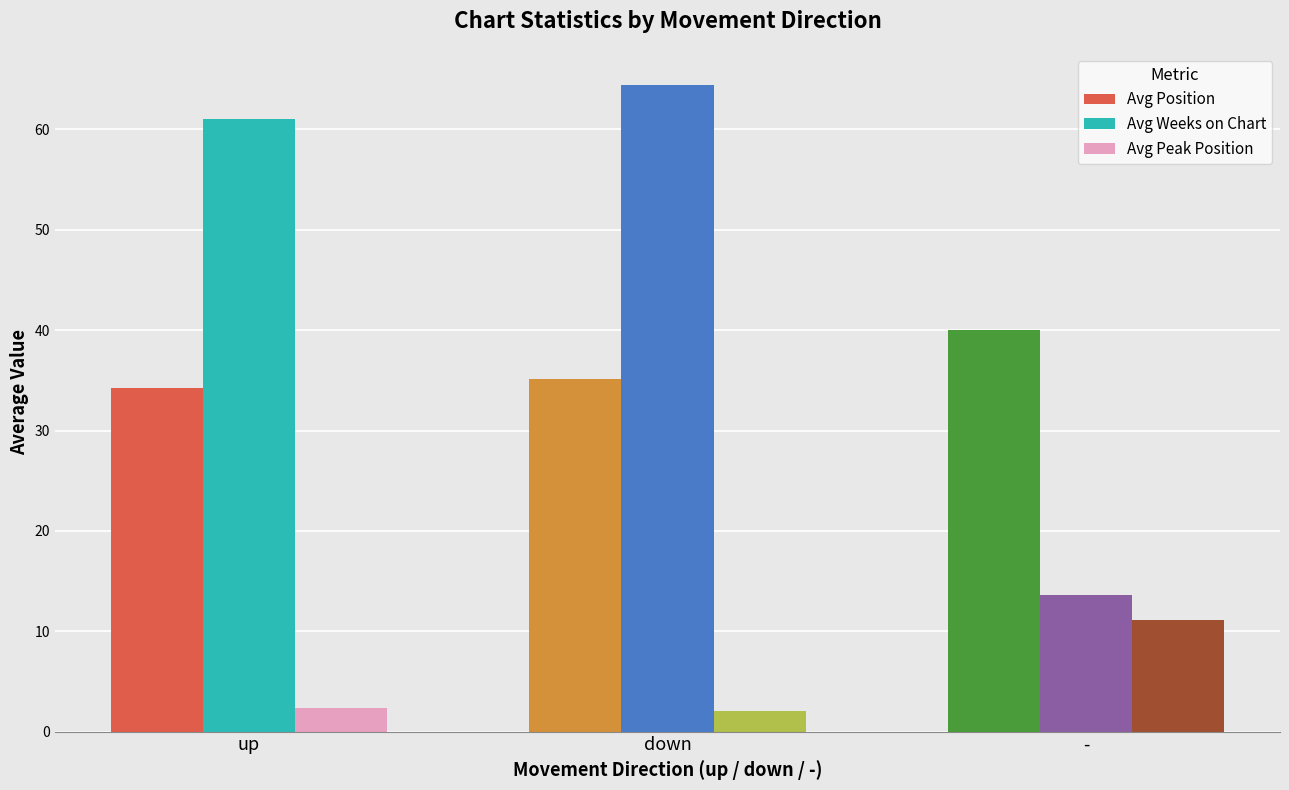

At which label does Avg Position first exceed 35?

down